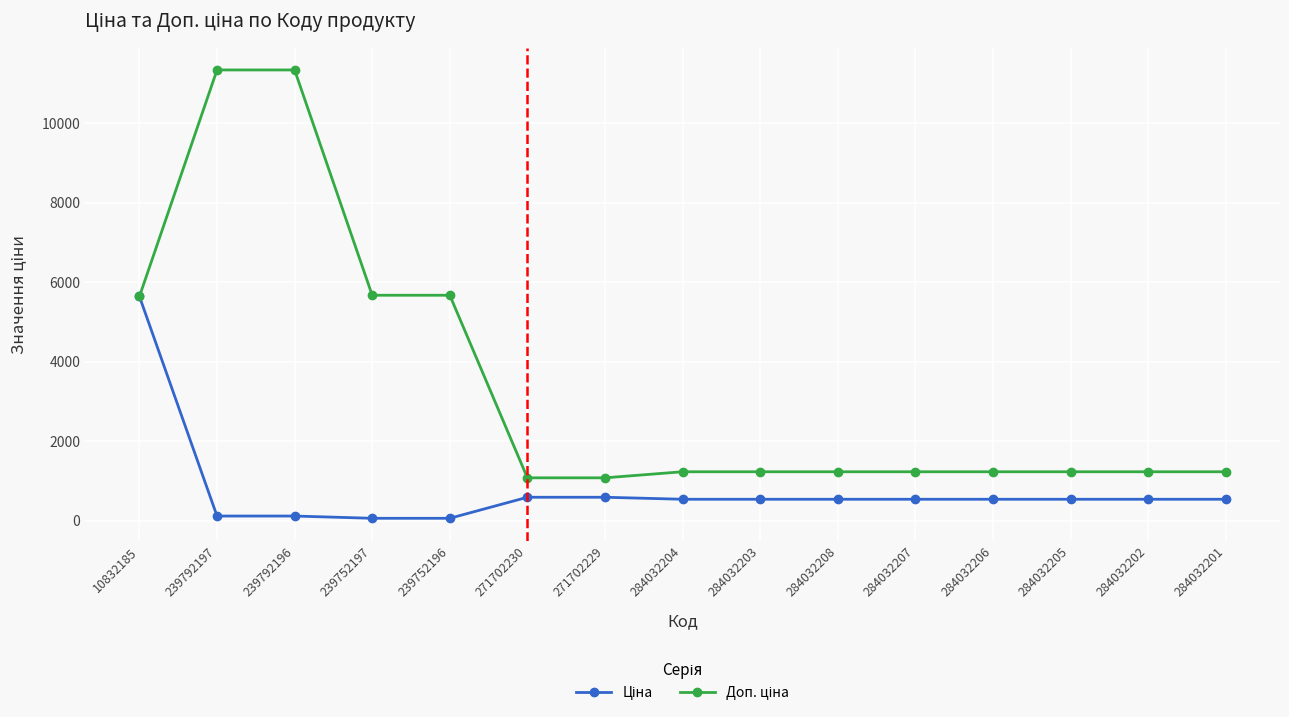

At how many categories does at least one series exceed 11224?

2